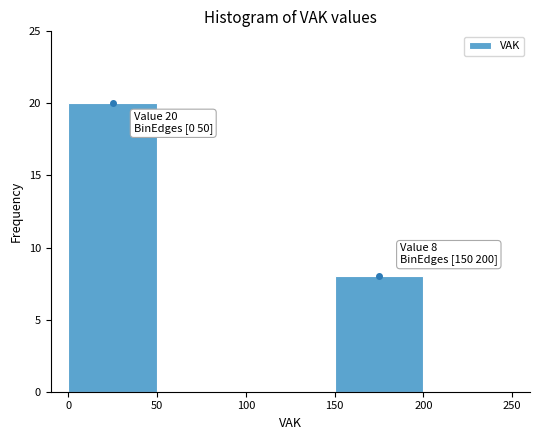

Which range on the x-axis has the tallest bar?

0 to 50